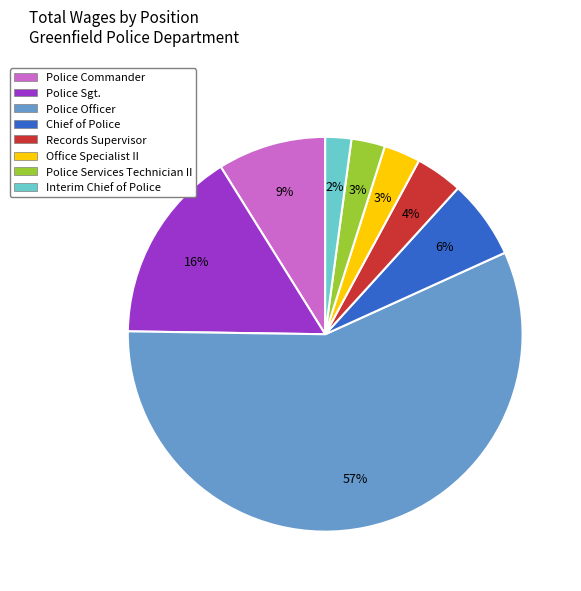

Between Chief of Police and Police Sgt., which is larger?

Police Sgt.